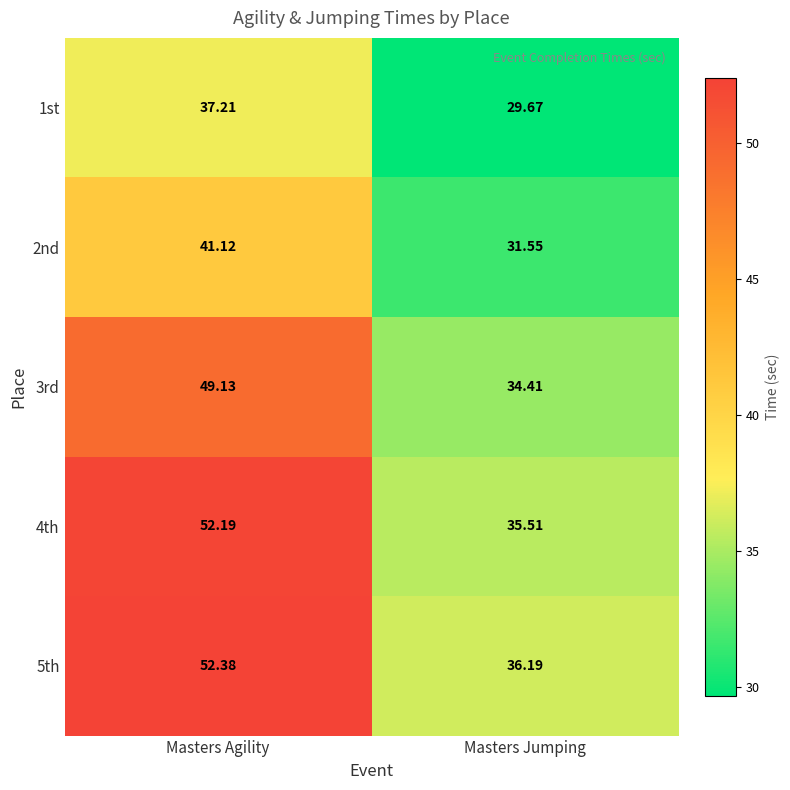

What is the total value across all series at Masters Agility?

232.0